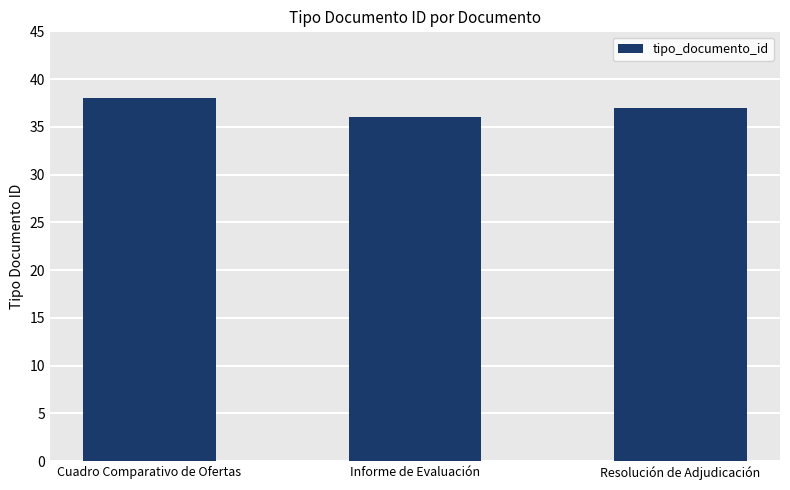

The chart shows a value of 38 at Cuadro Comparativo de Ofertas. True or false?

True